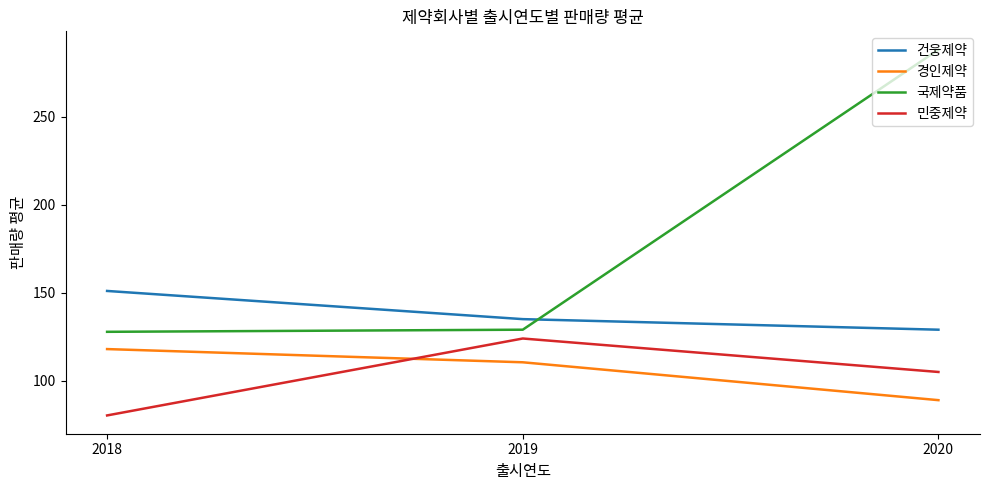

Reading right to left, extract all data points from this chart.

건웅제약: 2020=129.0	2019=135.0	2018=151.0
경인제약: 2020=89.0	2019=110.5	2018=118.0
국제약품: 2020=288.0	2019=129.0	2018=127.8
민중제약: 2020=105.0	2019=124.0	2018=80.3